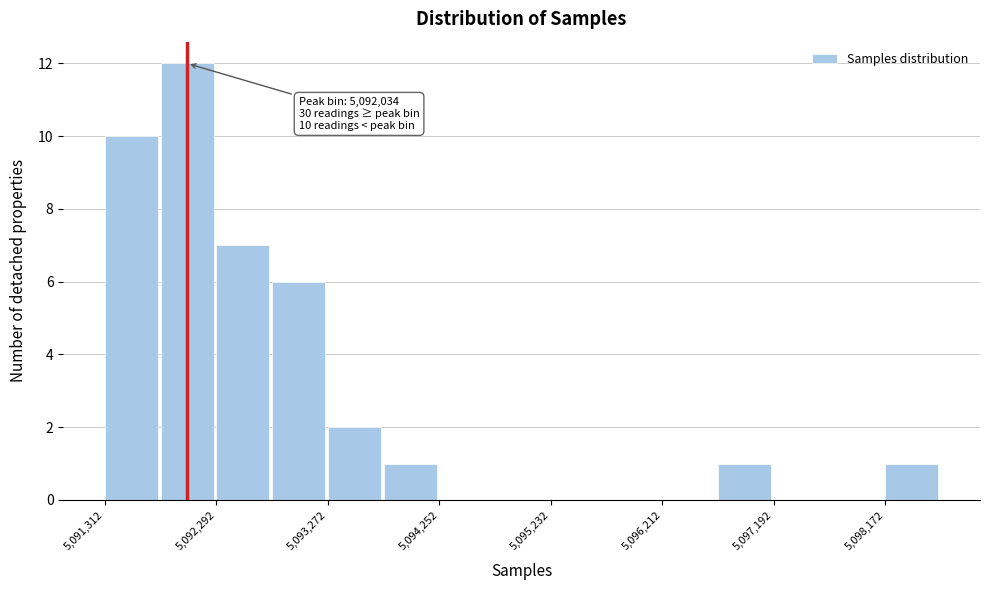

Over which range of the x-axis is the bar tallest?

5091800 to 5092300